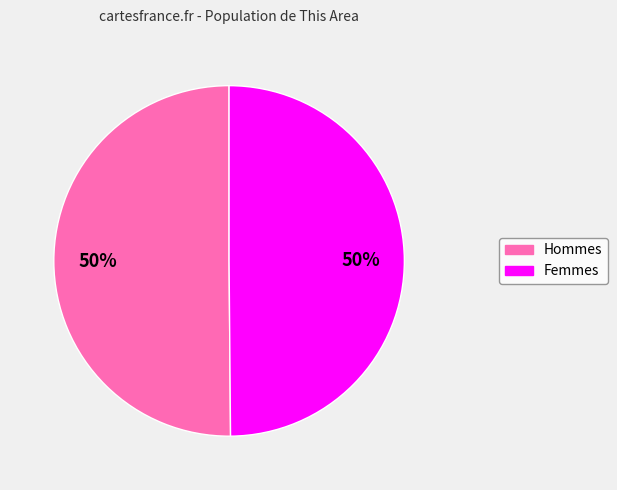

To the nearest percent, what is the average slice percentage?

50%